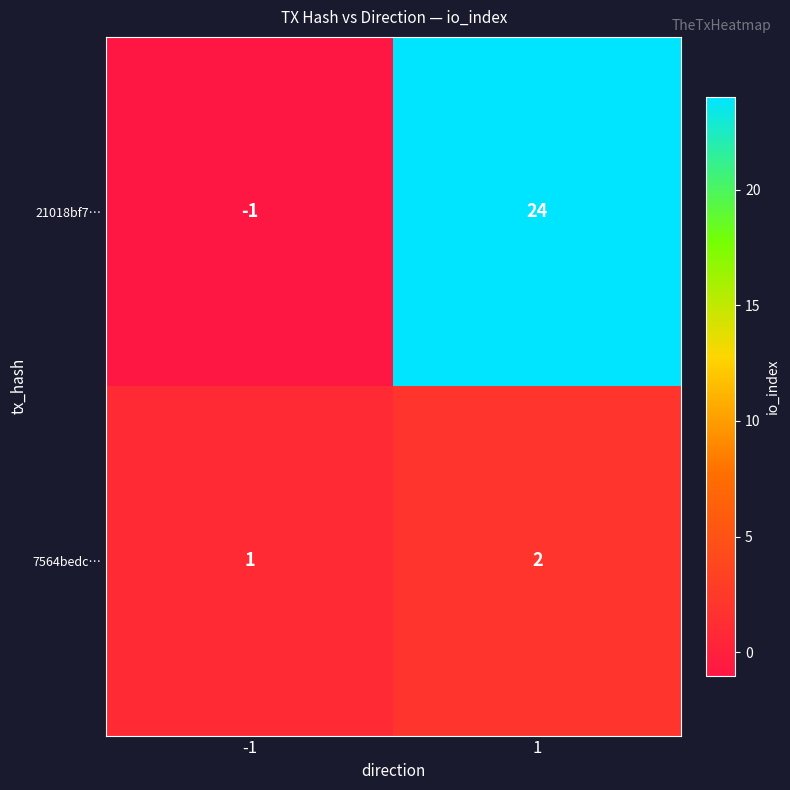

What is the difference between the maximum and minimum values in the 21018bf7… series?

25